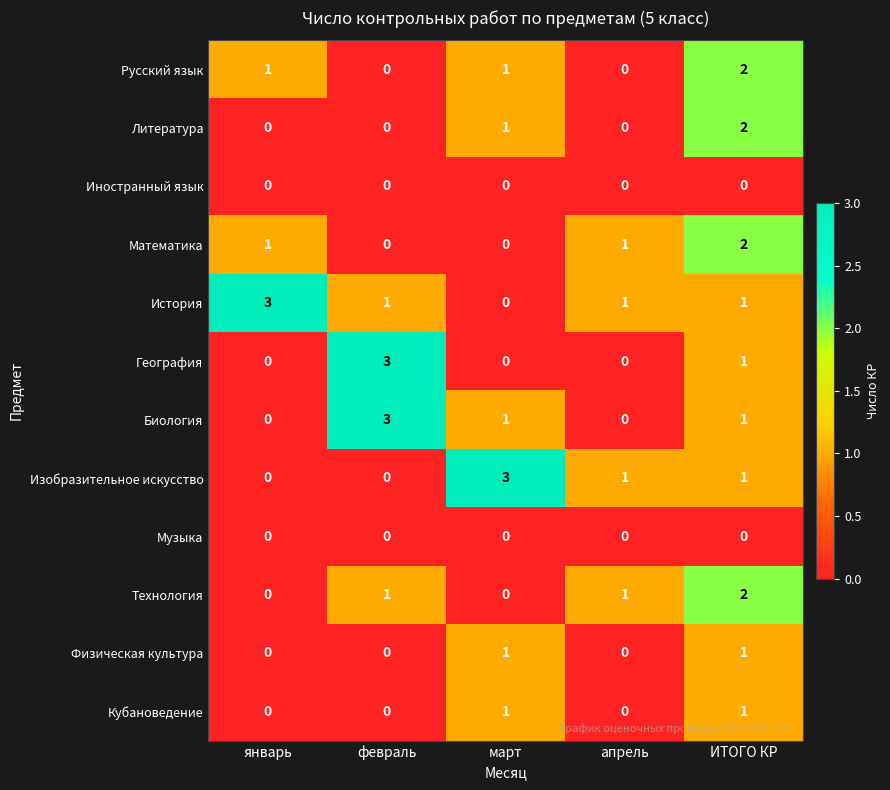

What is the greatest value displayed?

3